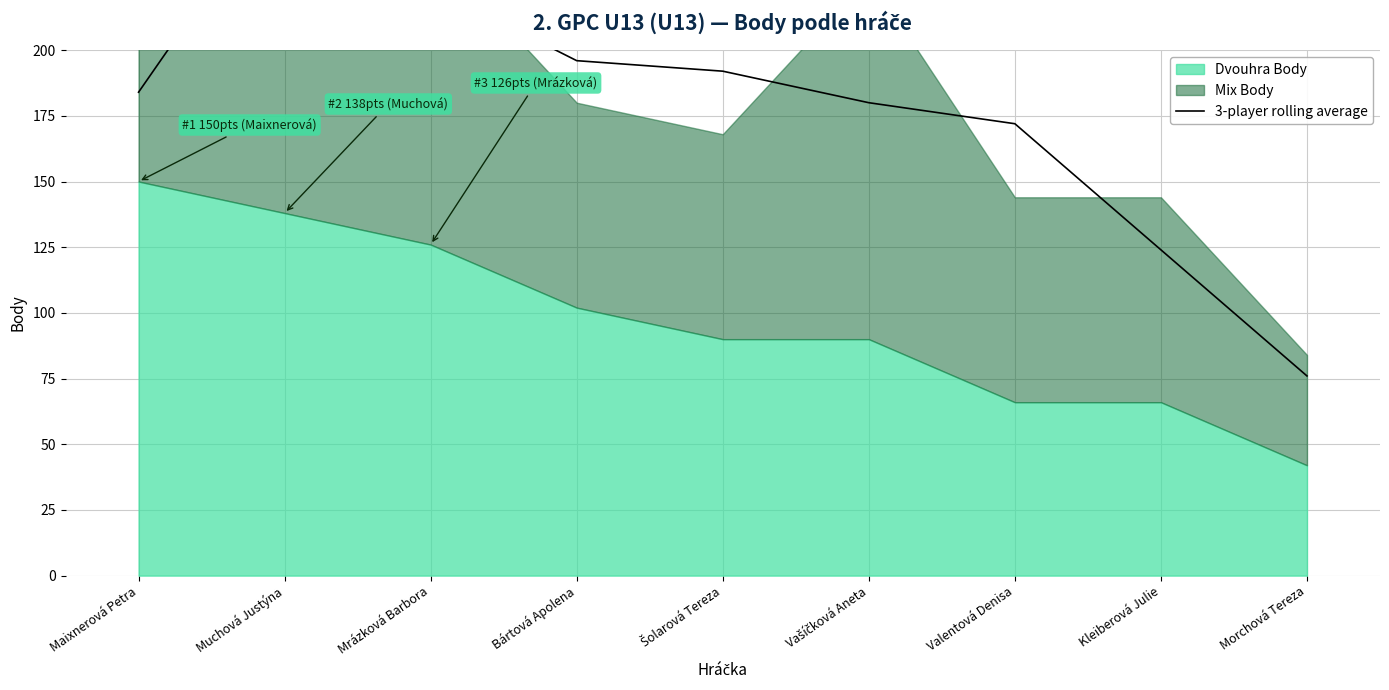

Reading right to left, list all the values displayed in this chart.

76	124	172	180	192	196	224	264	184